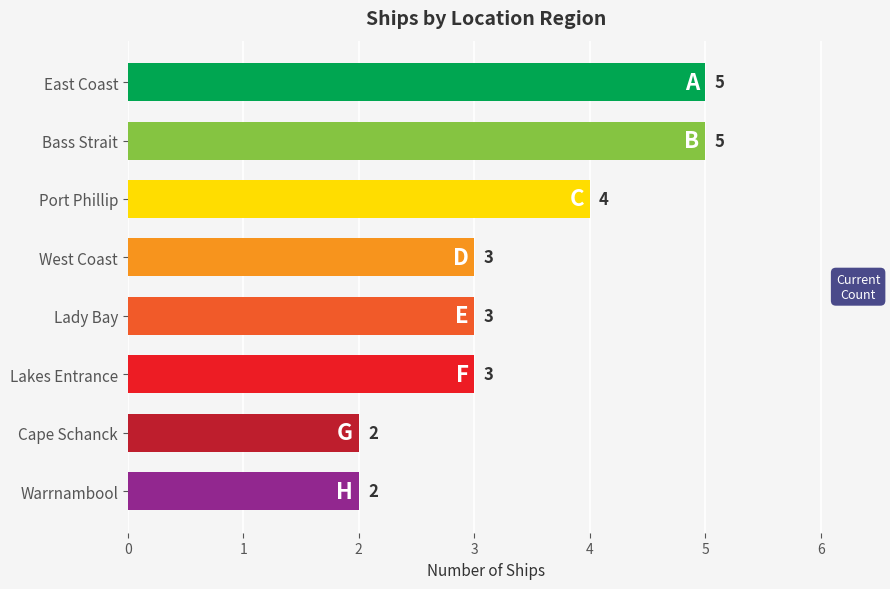

Which has a higher value, East Coast or West Coast?

East Coast